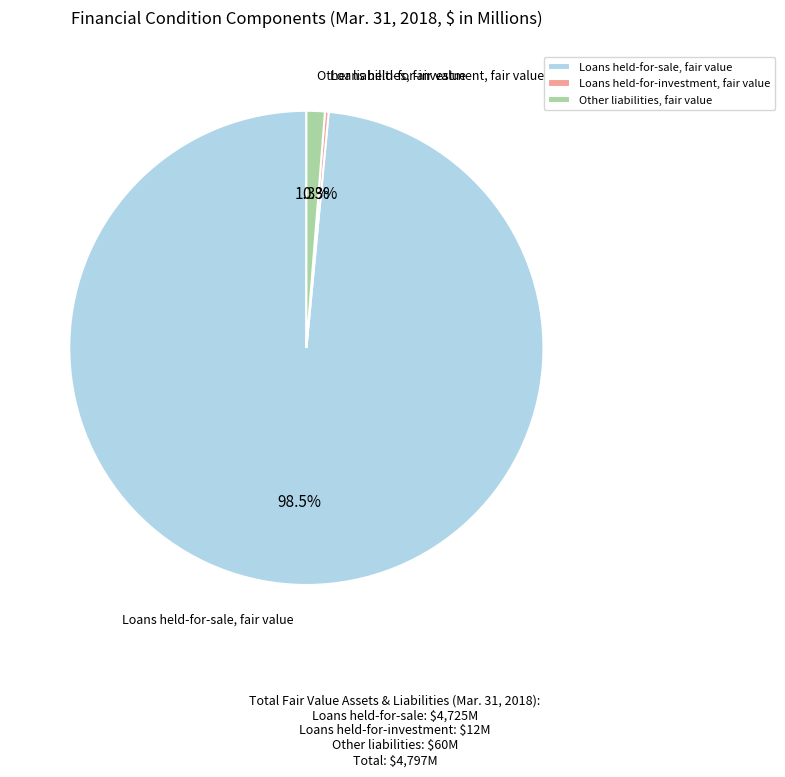

Does any single category account for the majority?

Yes